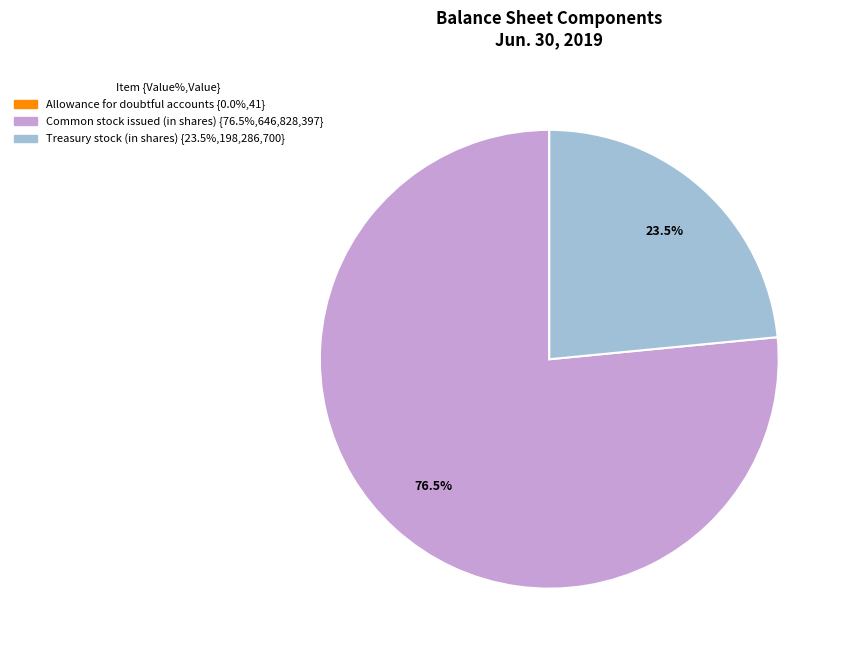

Does any single category account for the majority?

Yes